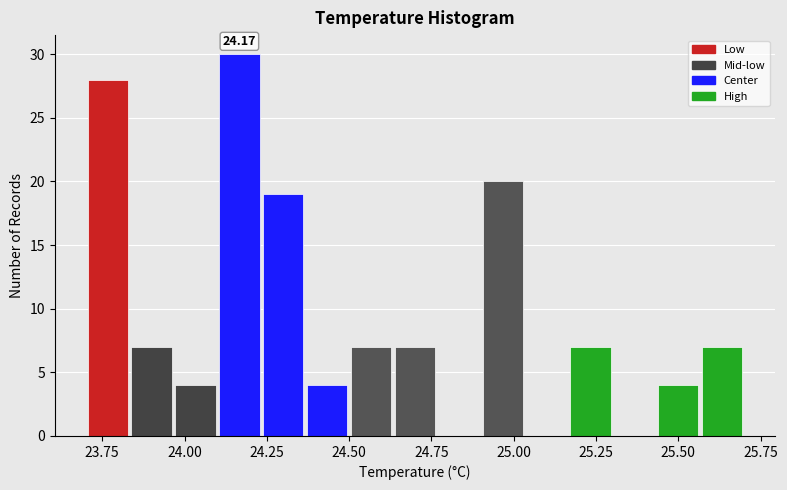

Read against the x-axis, roughly where is the centre of the tallest bar?

24.15